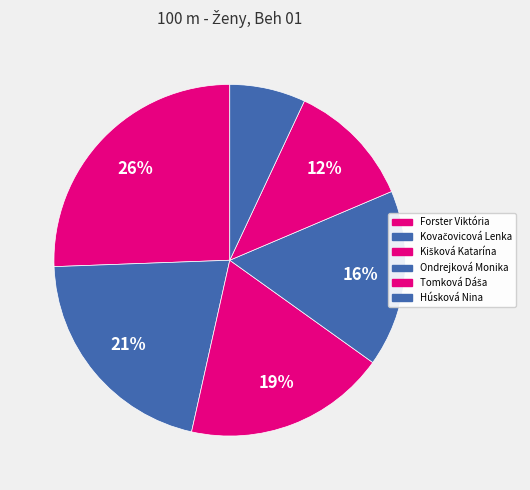

What is the total percentage of Kovačovicová Lenka and Forster Viktória?

46.5%